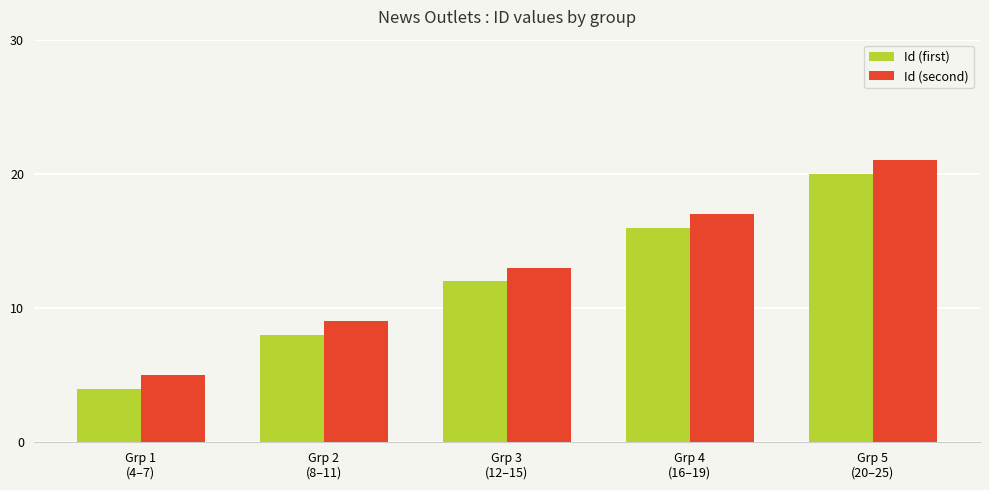

How many categories are shown in the chart?

5